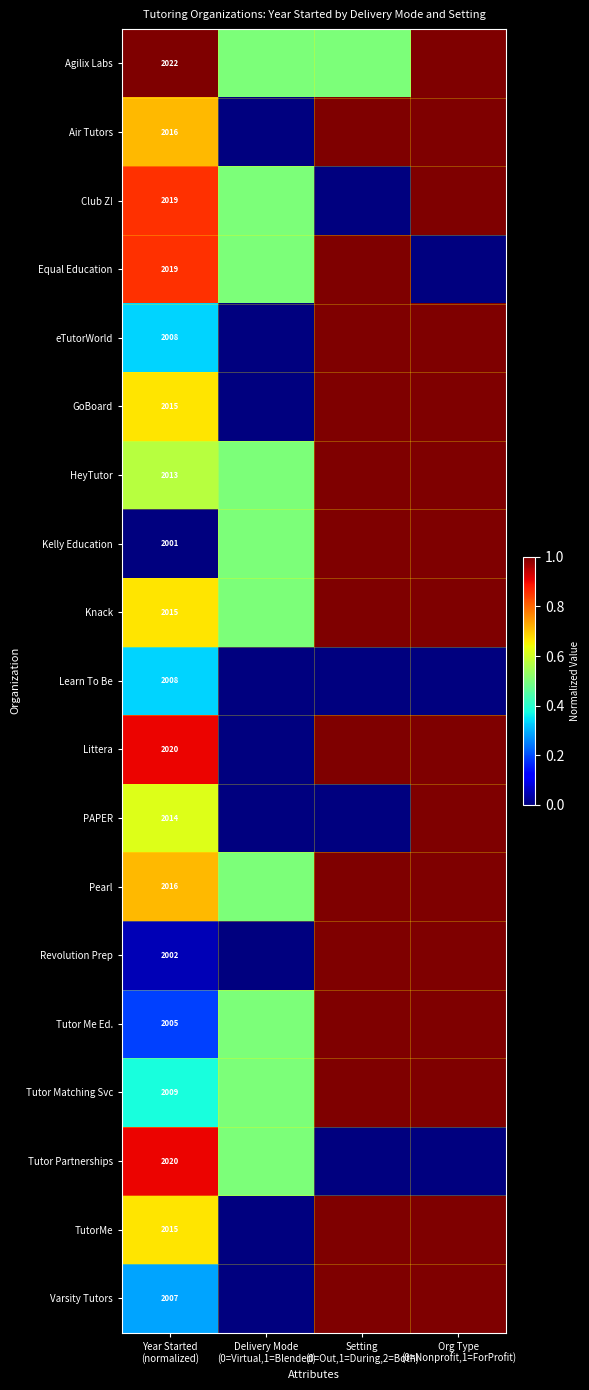

At how many categories does at least one series exceed 0?

4